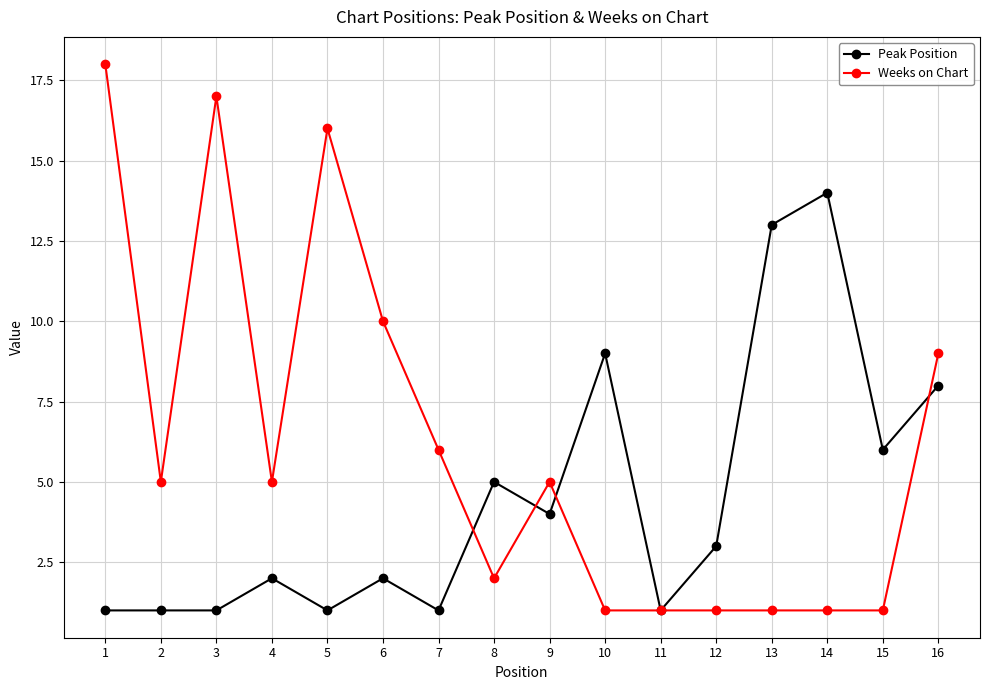

What is the difference between the highest and lowest values at 13?

12